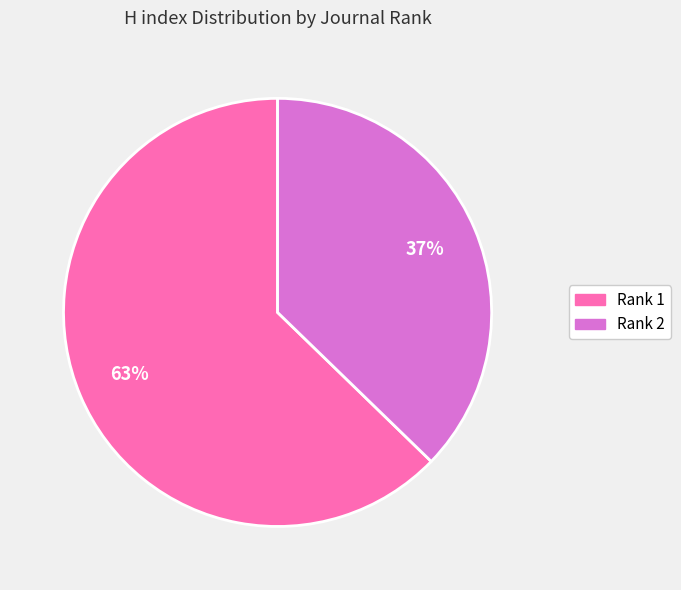

Is there a majority slice in this chart?

Yes